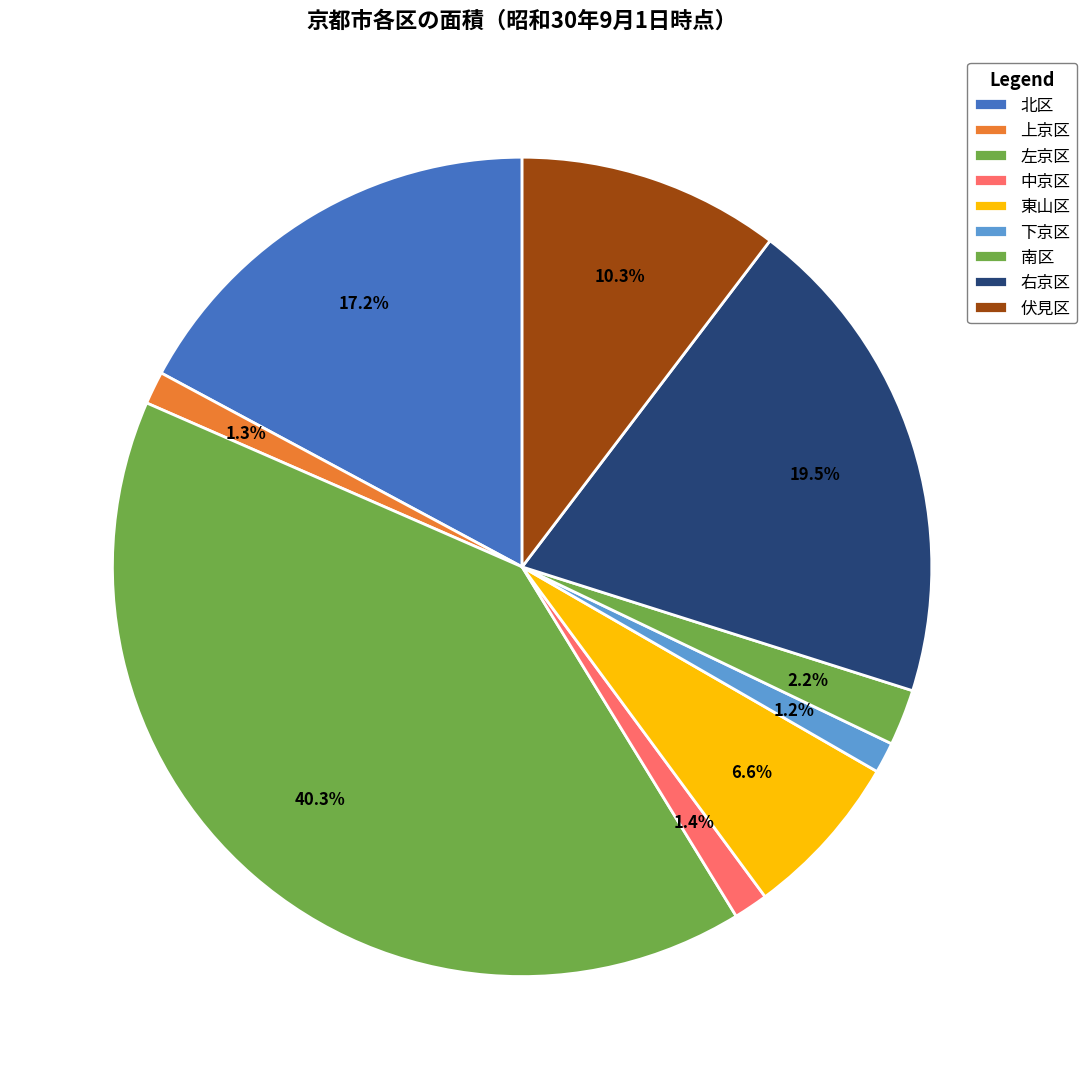

To the nearest percent, what is the average slice percentage?

11%